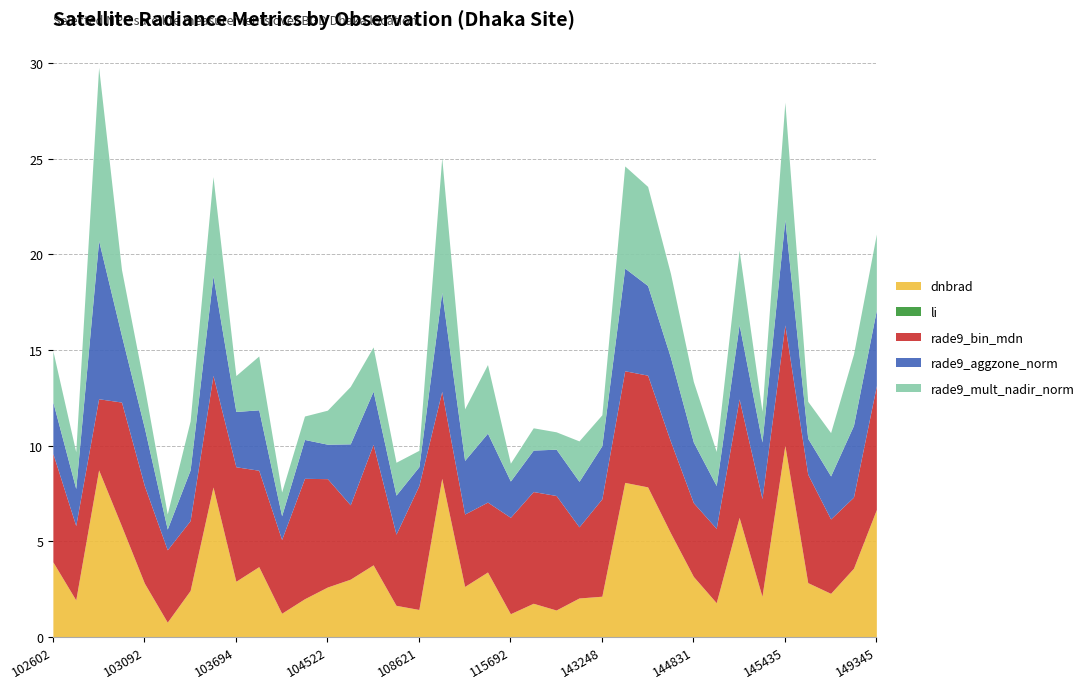

Which has a higher value, 104522 or 108788?

108788